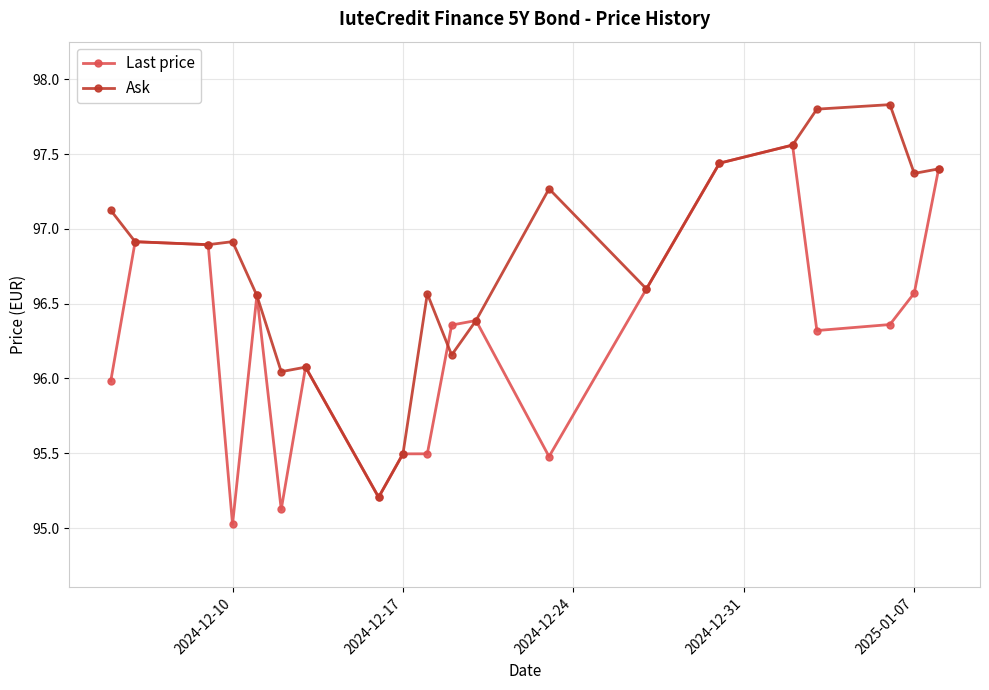

True or false: Ask and Last price cross at least once.

True